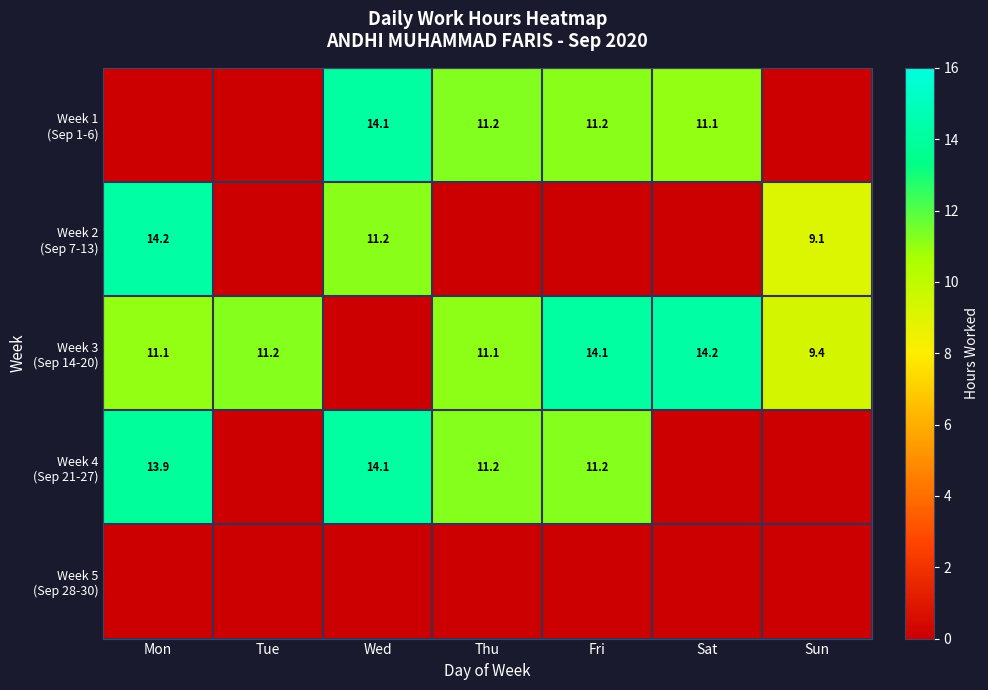

Rank the series by their maximum value, from lowest to highest.

Week 5 (Sep 28-30), Week 1 (Sep 1-6), Week 4 (Sep 21-27), Week 2 (Sep 7-13), Week 3 (Sep 14-20)